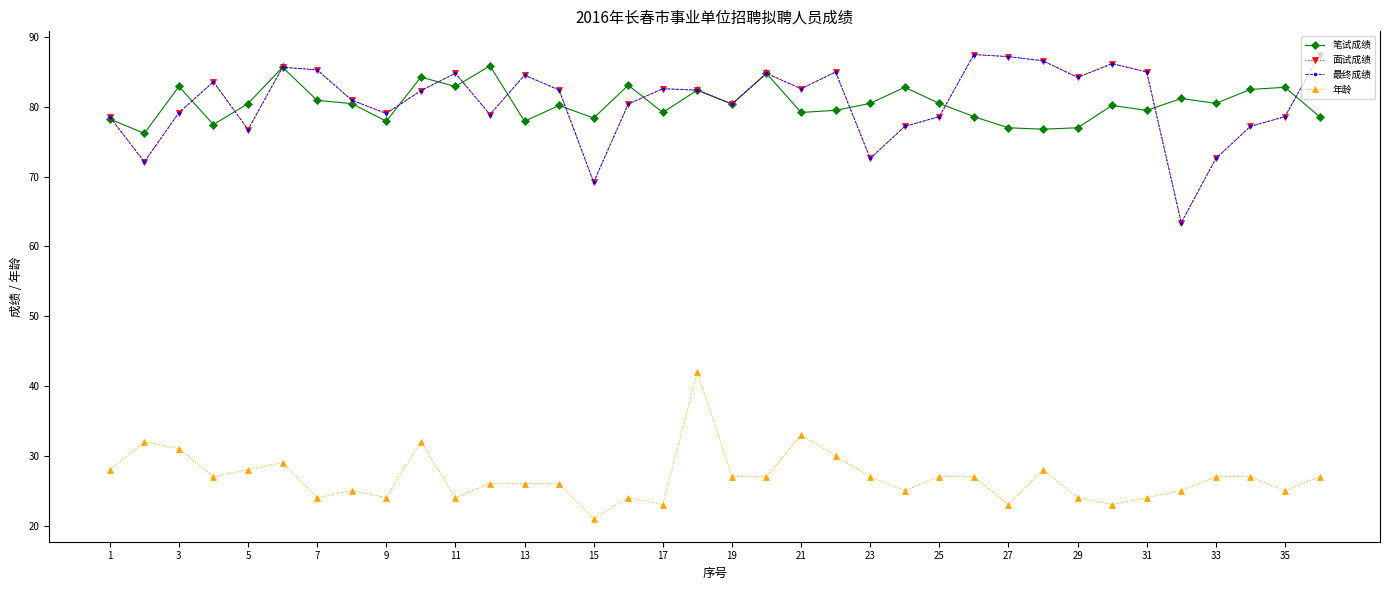

How many lines are shown in the chart?

4